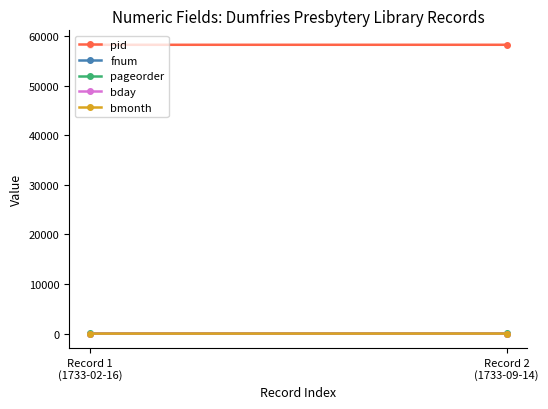

What is the highest value of the bmonth series?

9